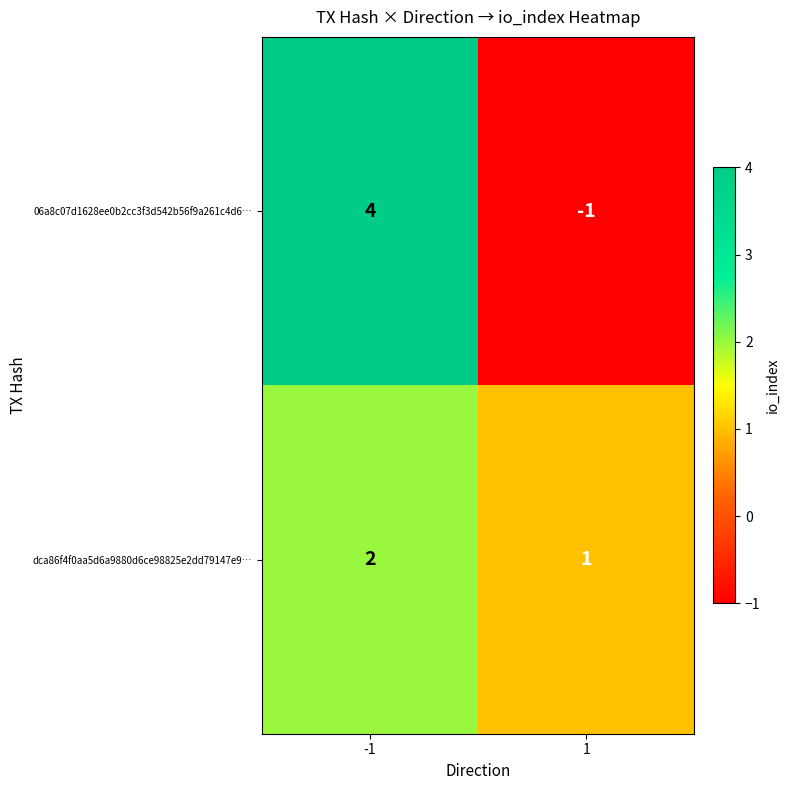

Which series changed the most between -1 and 1?

06a8c07d1628ee0b2cc3f3d542b56f9a261c4d6…